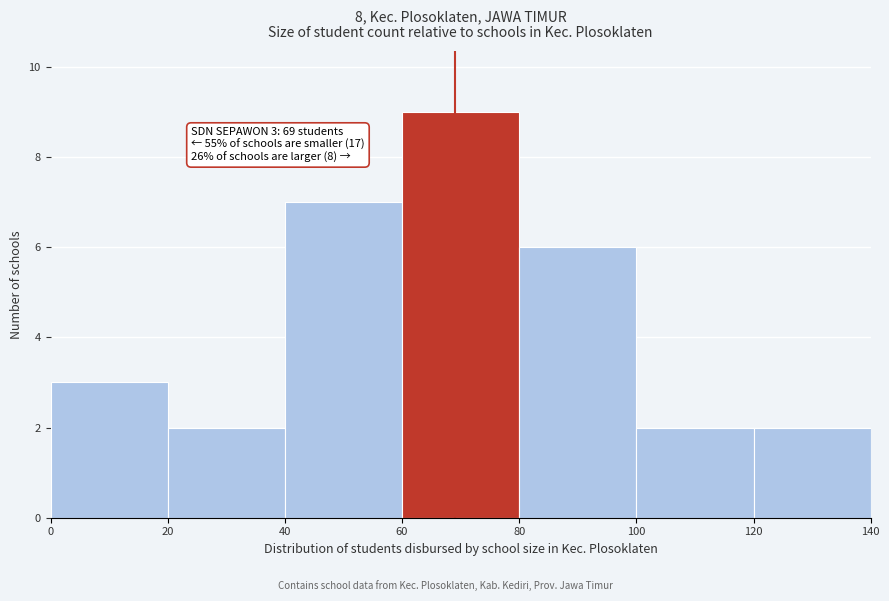

Which range on the x-axis has the tallest bar?

60 to 80